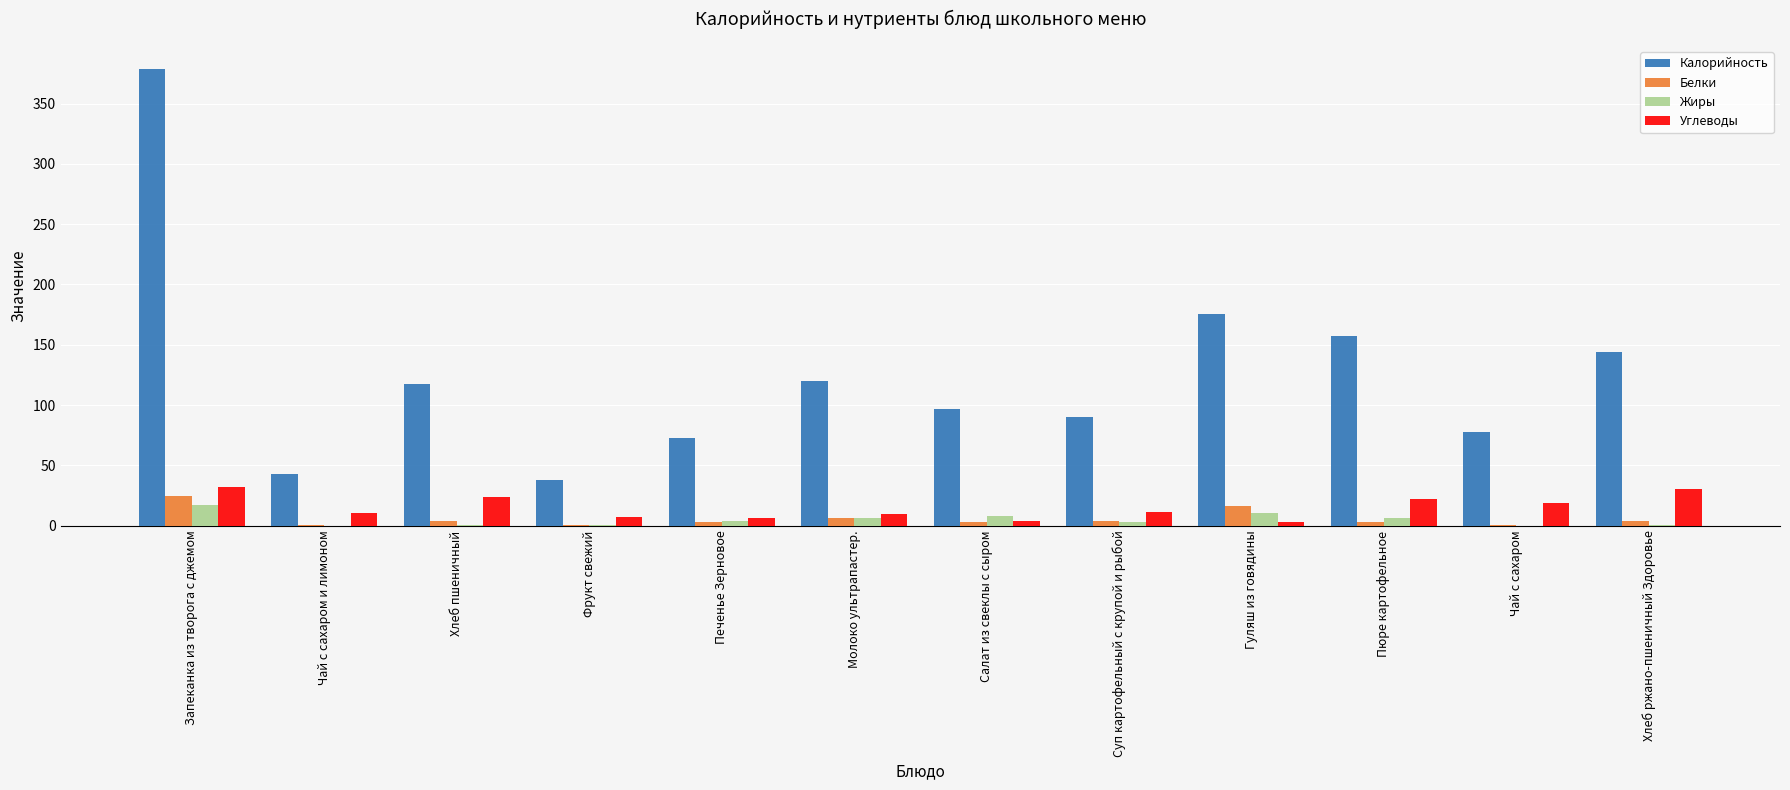

True or false: Калорийность has a value of 120.0 at Молоко ультрапастер..

True